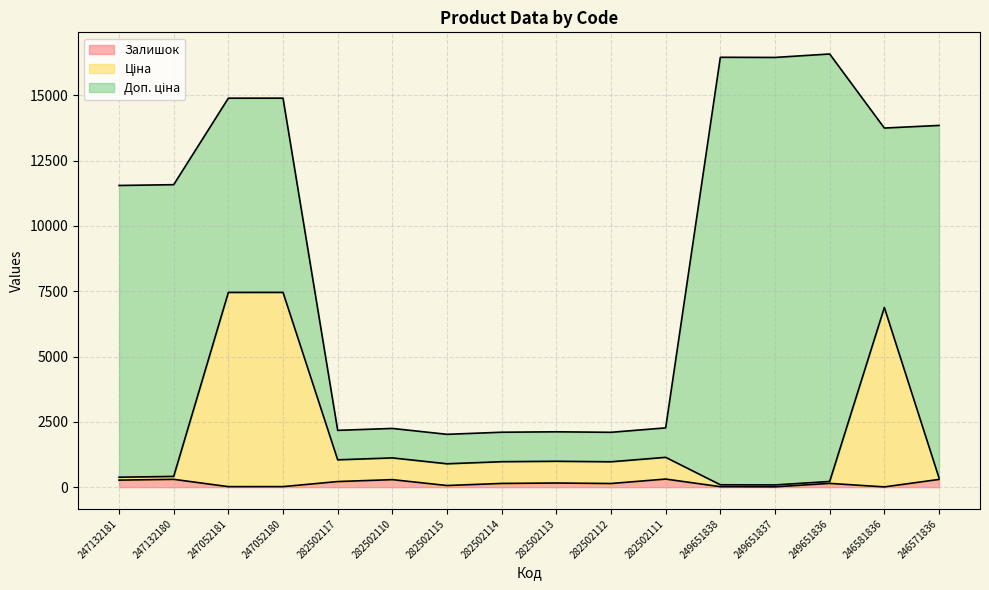

True or false: Залишок has a value of 13.0 at 249651837.

True